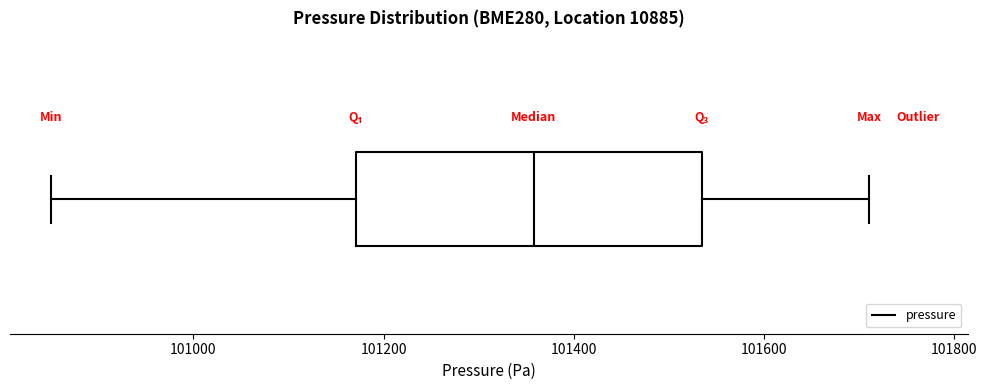

Where is the right edge of the box on the x-axis? The values are not printed on the chart, so give them approximately, as read against the axis.

101540